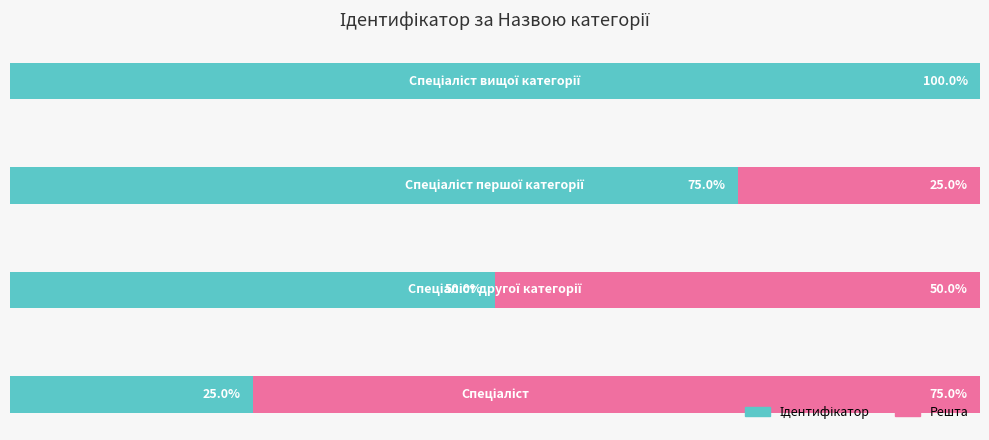

How many groups of bars are there?

4